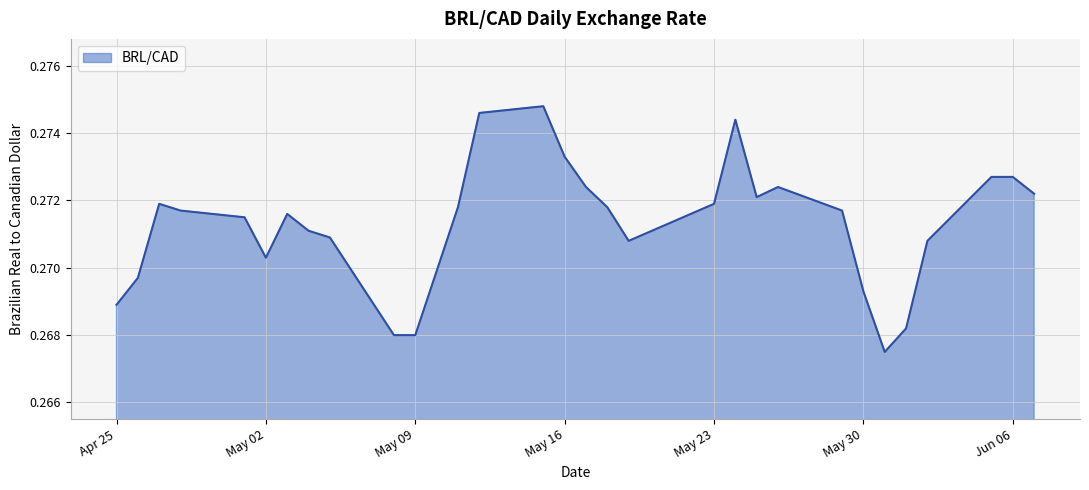

Count the values in the range 0 to 1.

31